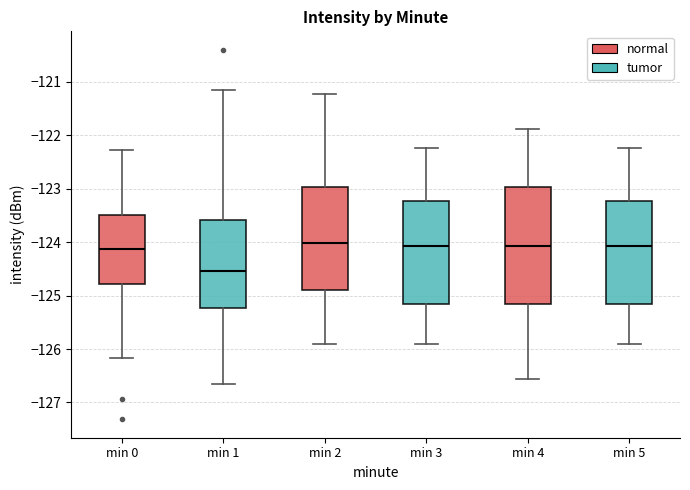

Reading left to right, read every box against the y-axis: the position of its median line, the range the box covers, and the ends of its whiskers. The values are not printed on the chart, so give them approximately, as read against the axis.

min 0: median -124.1, box -124.8 to -123.5, whiskers -126.2 to -122.3
min 1: median -124.5, box -125.2 to -123.6, whiskers -126.7 to -121.2
min 2: median -124.0, box -124.9 to -123.0, whiskers -125.9 to -121.2
min 3: median -124.1, box -125.2 to -123.2, whiskers -125.9 to -122.2
min 4: median -124.1, box -125.2 to -123.0, whiskers -126.6 to -121.9
min 5: median -124.1, box -125.2 to -123.2, whiskers -125.9 to -122.2